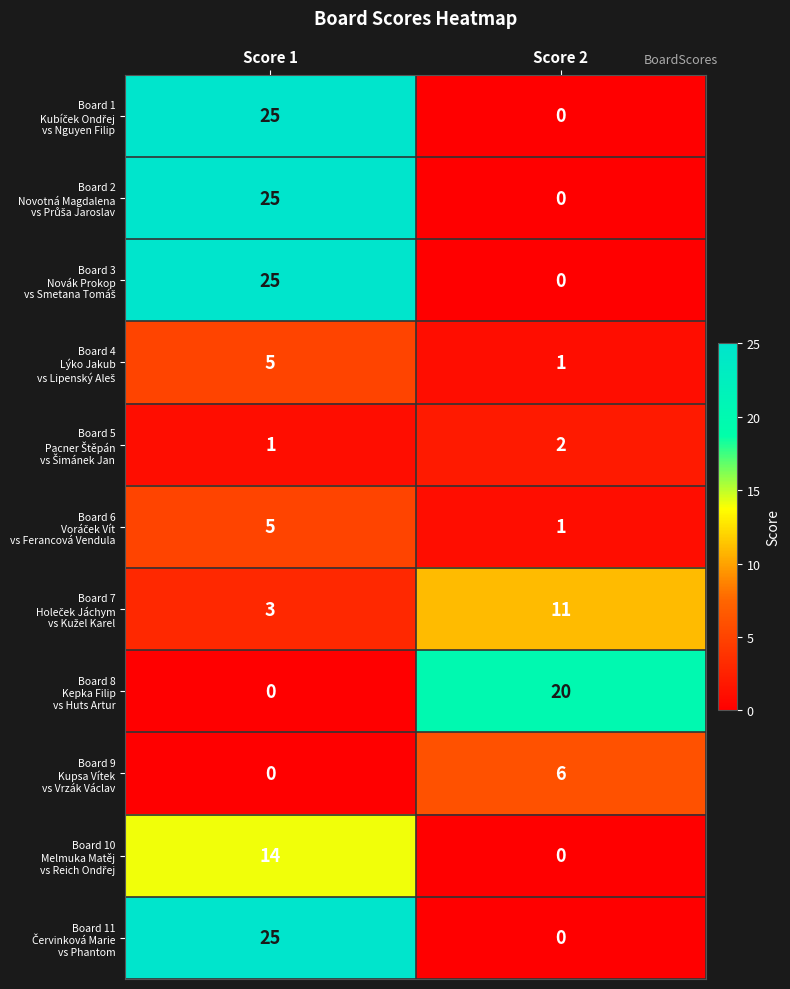

At which category is the sum across all series the highest?

Score 1